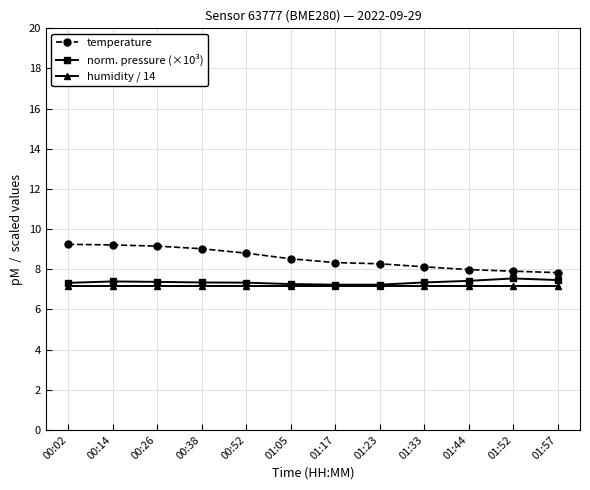

Count the number of data series in this chart.

3